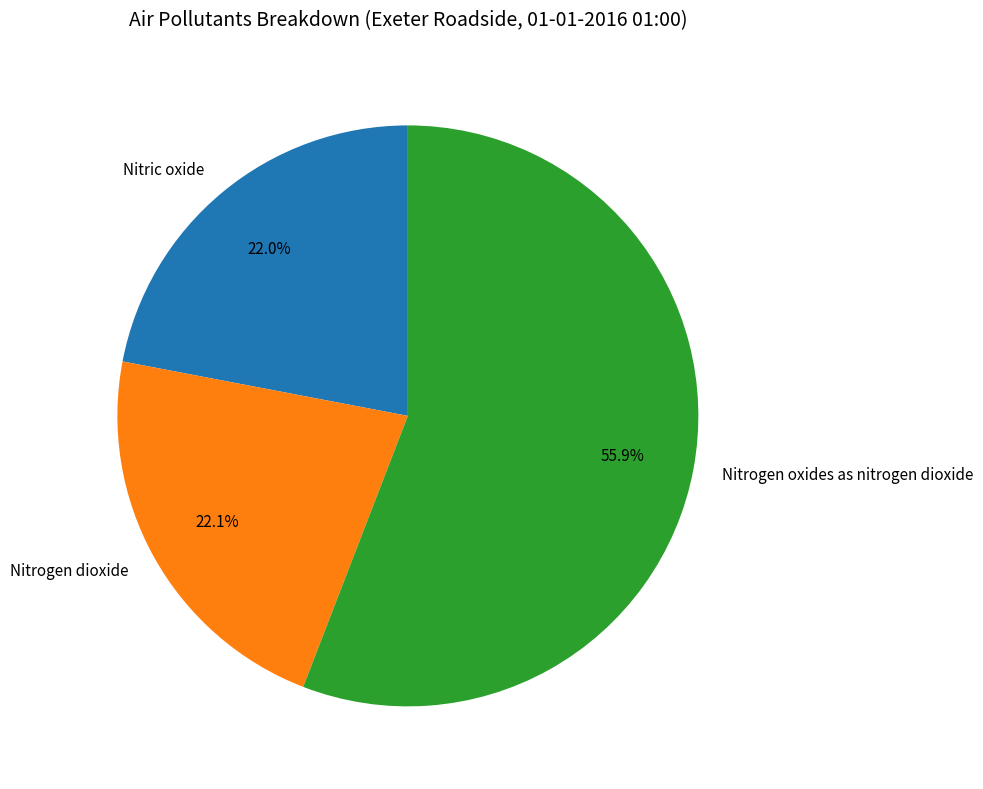

True or false: Nitric oxide accounts for 12% of the total.

False